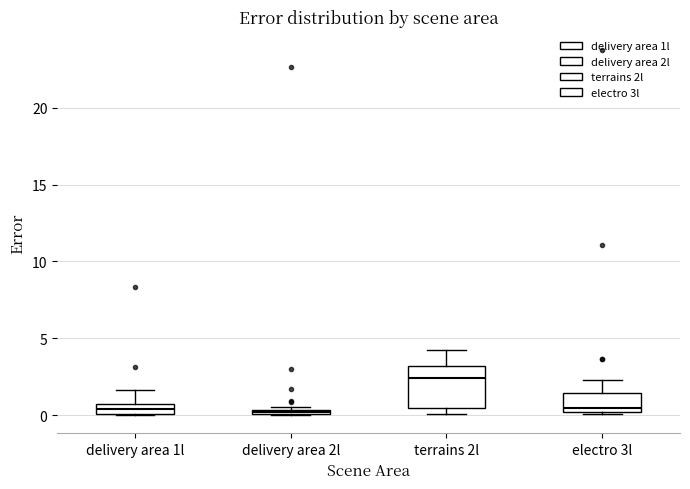

Which box is the tallest, from its lower edge to its upper edge?

terrains 2l